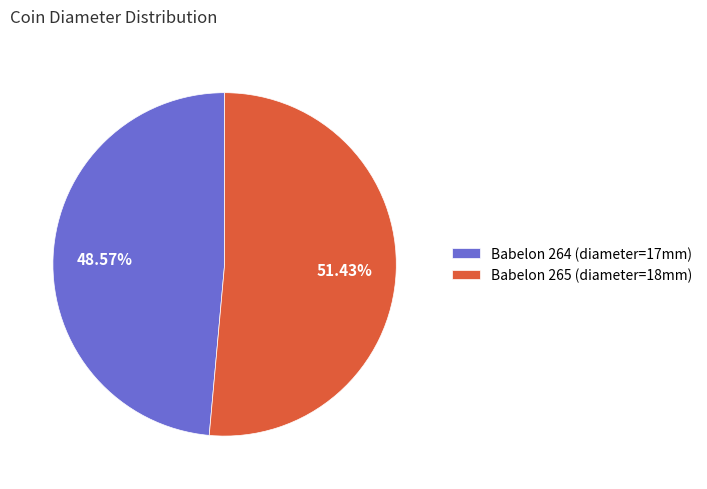

Between Babelon 264 (diameter=17mm) and Babelon 265 (diameter=18mm), which is larger?

Babelon 265 (diameter=18mm)